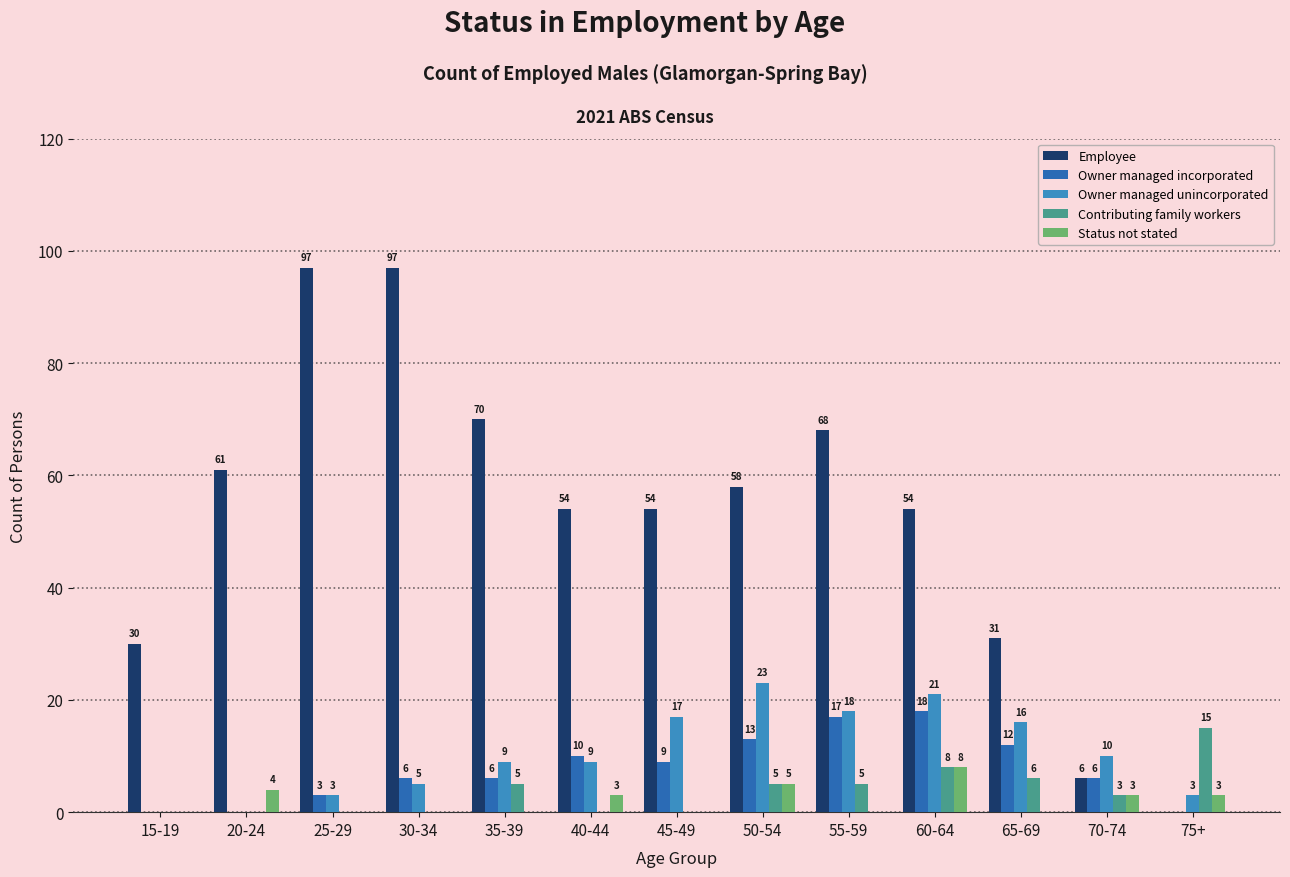

What are all the series names shown in the legend?

Employee, Owner managed incorporated, Owner managed unincorporated, Contributing family workers, Status not stated